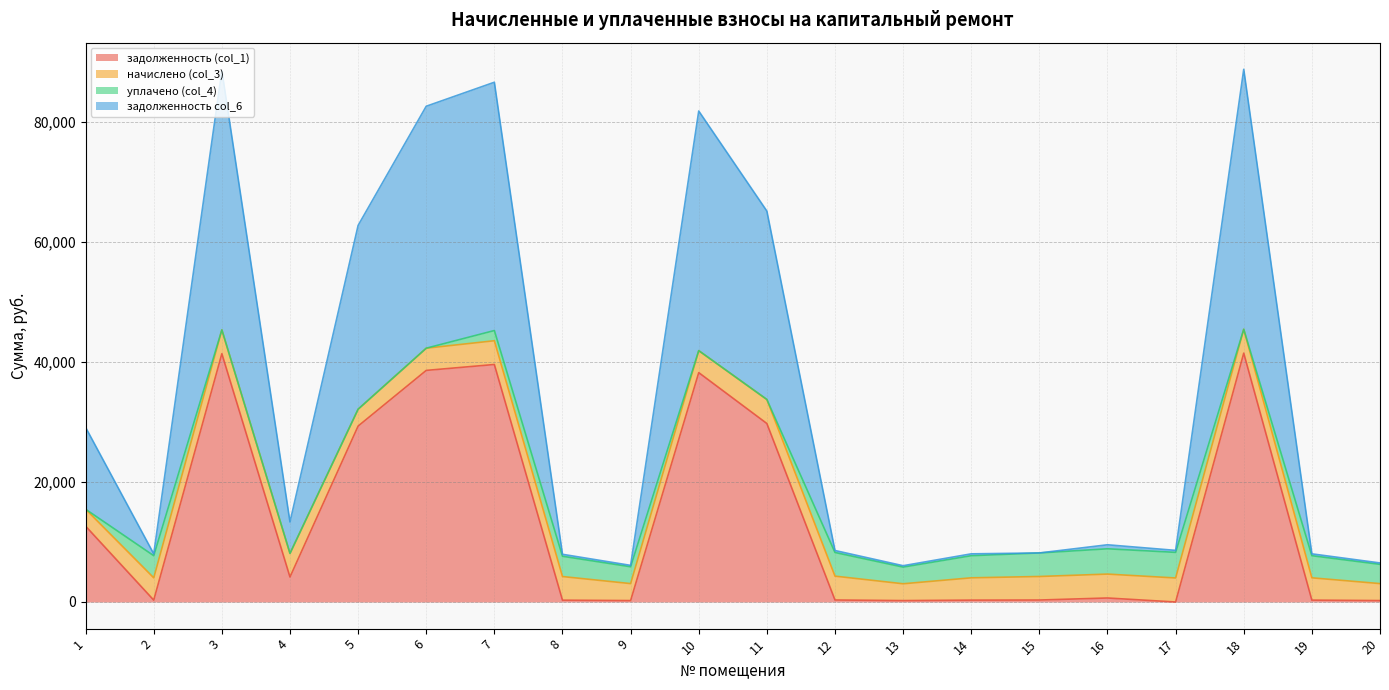

What is the total value across all series at 17?

8599.5